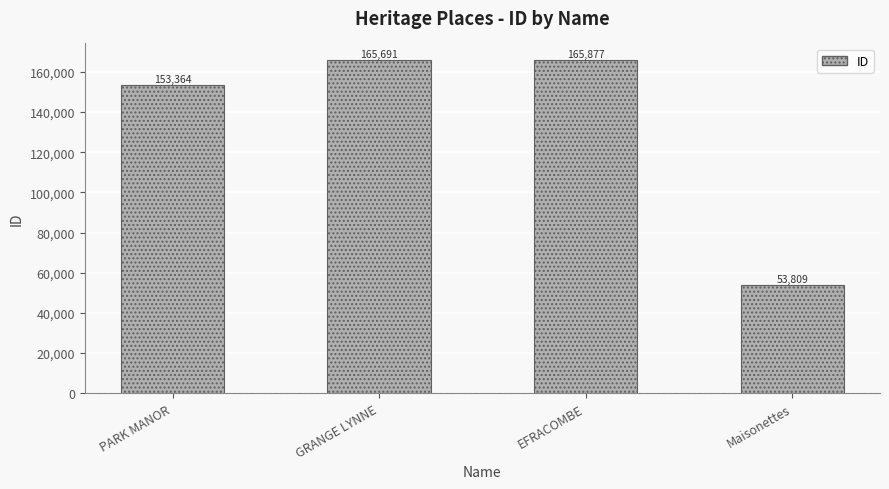

How many data points are less than 165691?

2